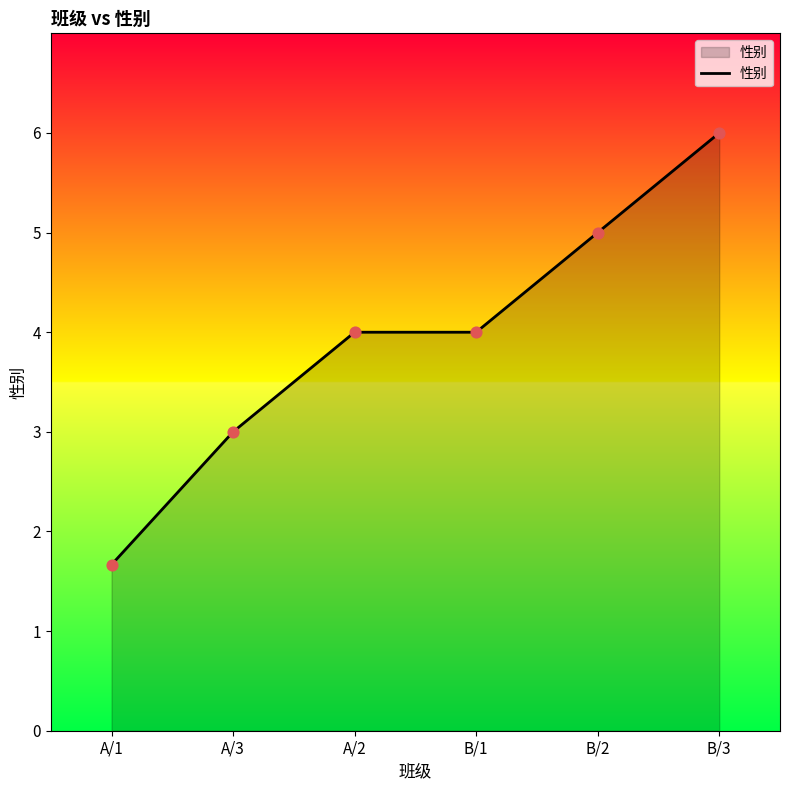

What is the change in value from A/3 to B/3?

+3.0